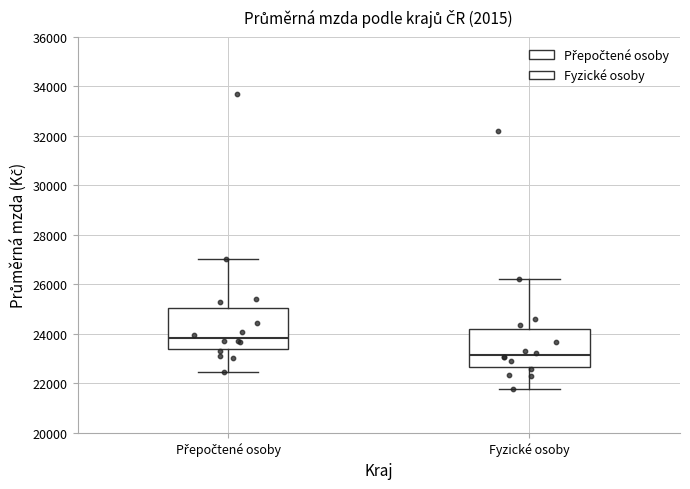

Where does the upper whisker of the box for Přepočtené osoby end on the y-axis? The values are not printed on the chart, so give them approximately, as read against the axis.

27000